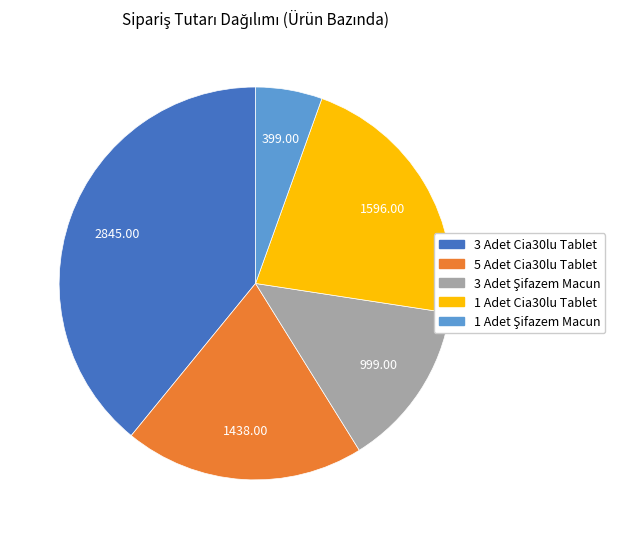

Does any single category account for the majority?

No